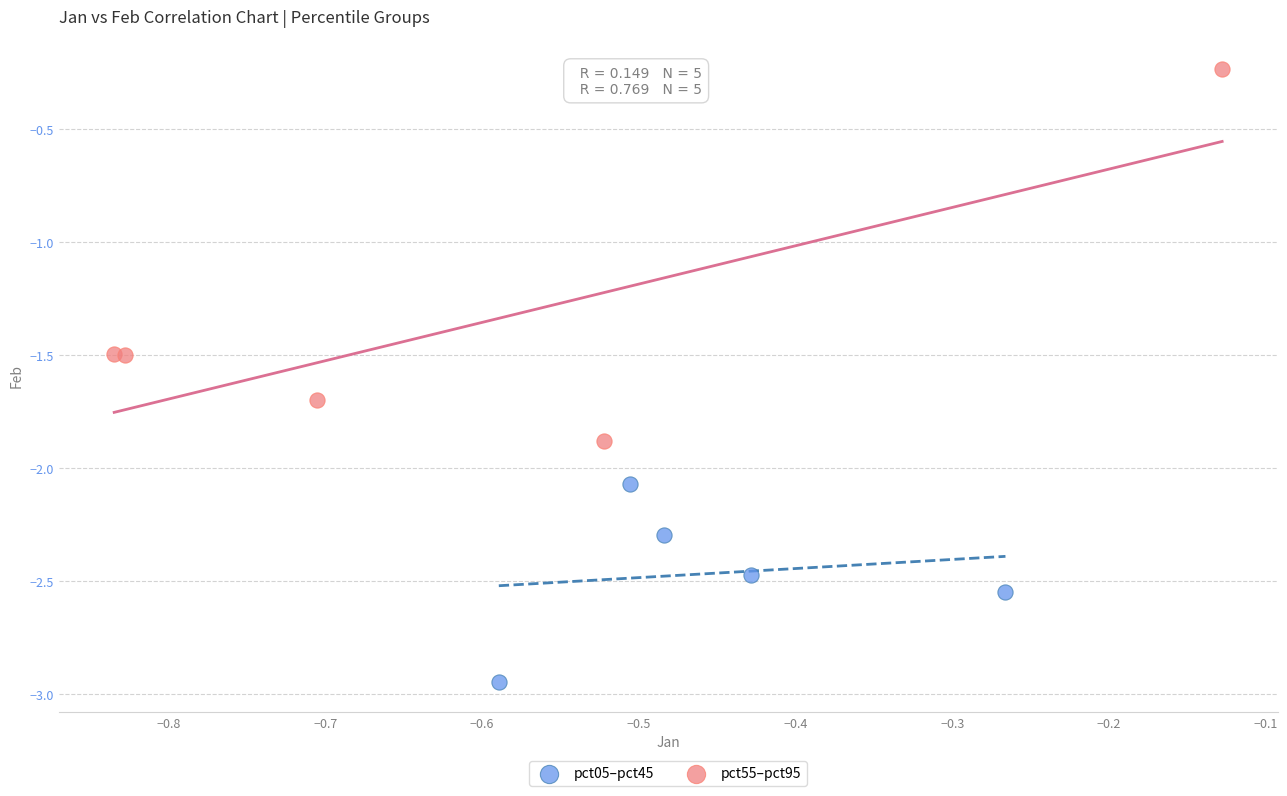

Which series contains the lowest Y value?

pct05–pct45